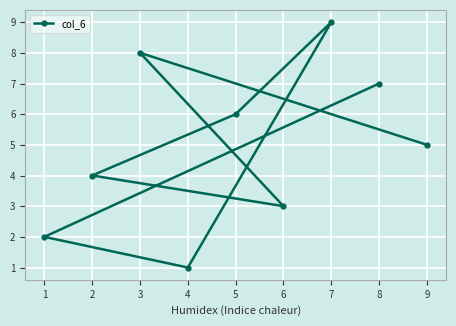

What is the change in value from 1 to 7?

+7